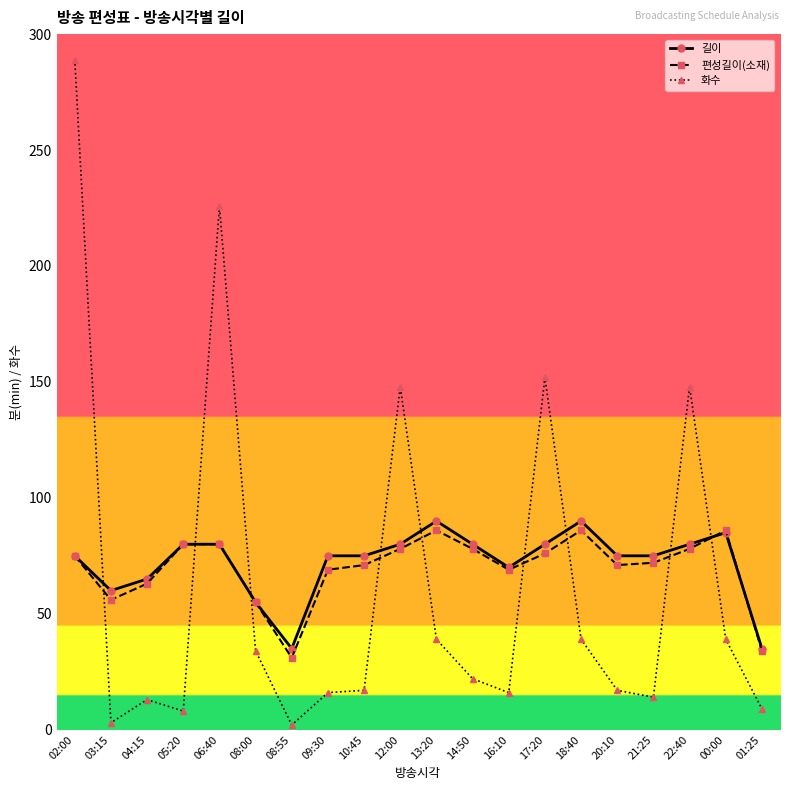

How many lines are shown in the chart?

3